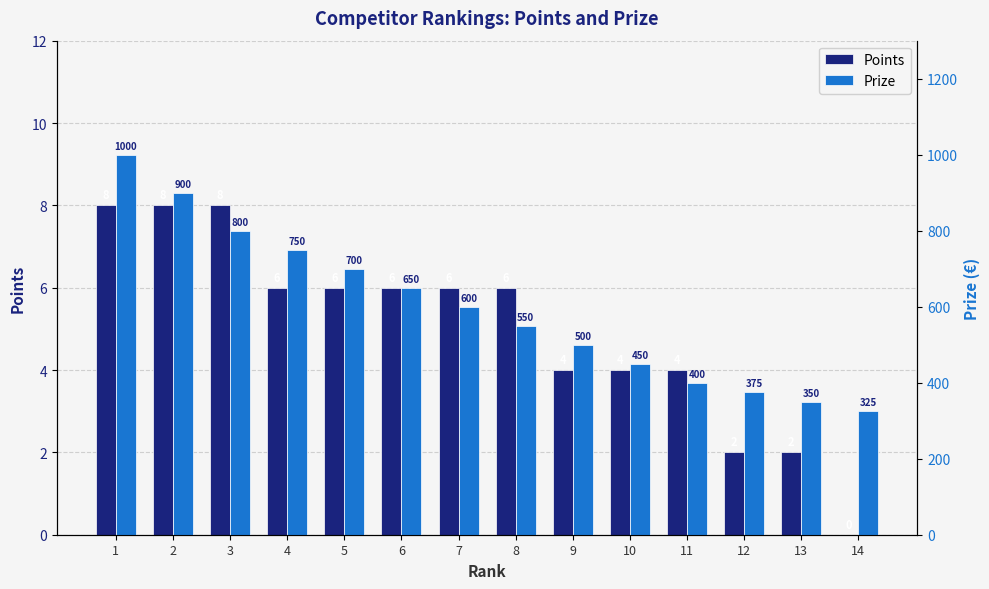

What is the sum of the Prize values at 9 and 8?

1050